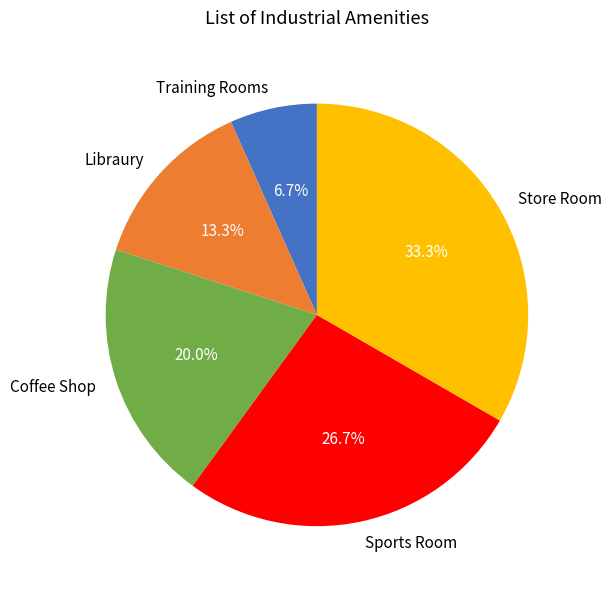

To the nearest percent, what is the combined percentage of Store Room and Libraury?

47%